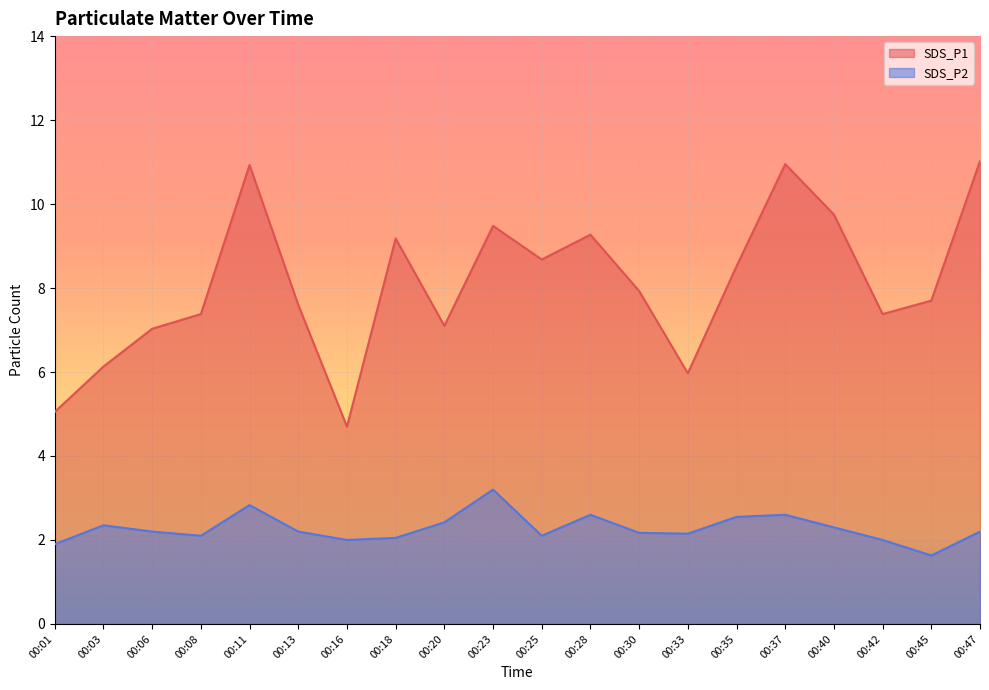

Where is the first local maximum for SDS_P1?

00:11